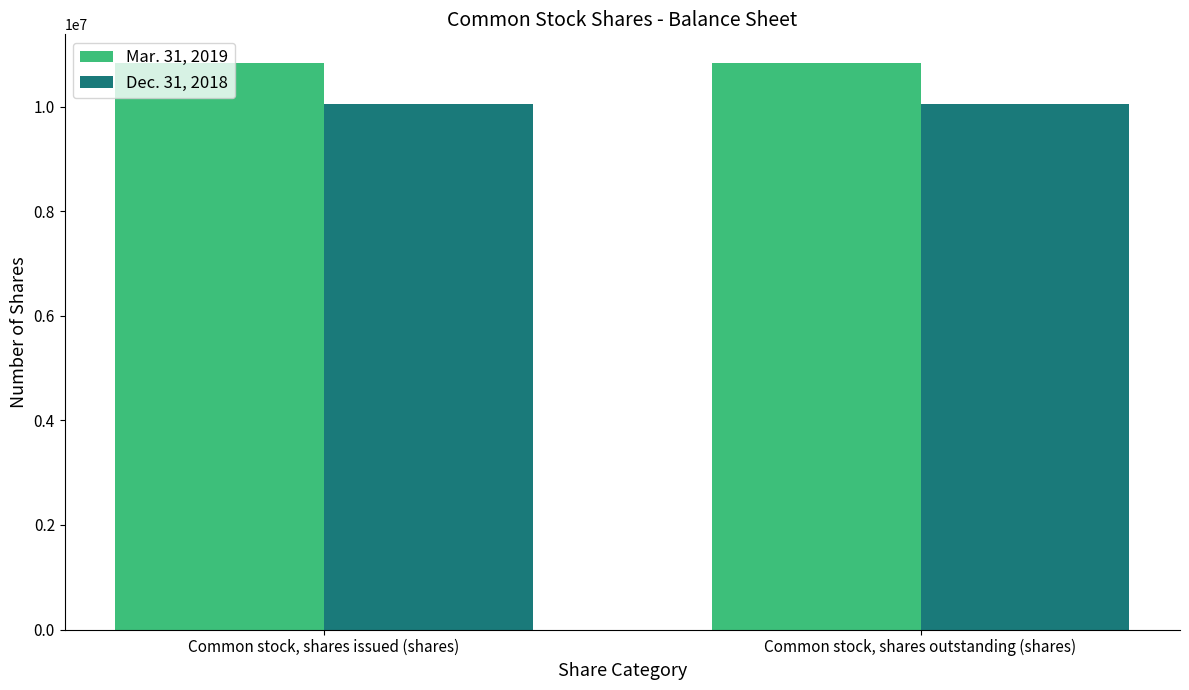

Does the chart contain stacked bars?

No